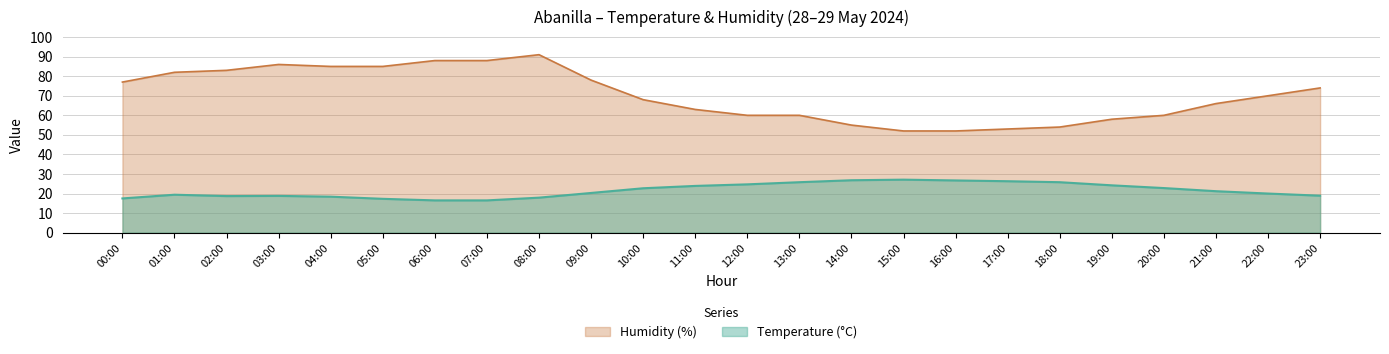

Reading left to right, extract all data points from this chart.

Temperature (°C): 00:00=17.5	01:00=19.4	02:00=18.7	03:00=18.8	04:00=18.4	05:00=17.3	06:00=16.5	07:00=16.5	08:00=17.9	09:00=20.3	10:00=22.7	11:00=23.9	12:00=24.7	13:00=25.8	14:00=26.8	15:00=27.1	16:00=26.7	17:00=26.3	18:00=25.8	19:00=24.2	20:00=22.8	21:00=21.2	22:00=20.0	23:00=18.9
Humidity (%): 00:00=77.0	01:00=82.0	02:00=83.0	03:00=86.0	04:00=85.0	05:00=85.0	06:00=88.0	07:00=88.0	08:00=91.0	09:00=78.0	10:00=68.0	11:00=63.0	12:00=60.0	13:00=60.0	14:00=55.0	15:00=52.0	16:00=52.0	17:00=53.0	18:00=54.0	19:00=58.0	20:00=60.0	21:00=66.0	22:00=70.0	23:00=74.0